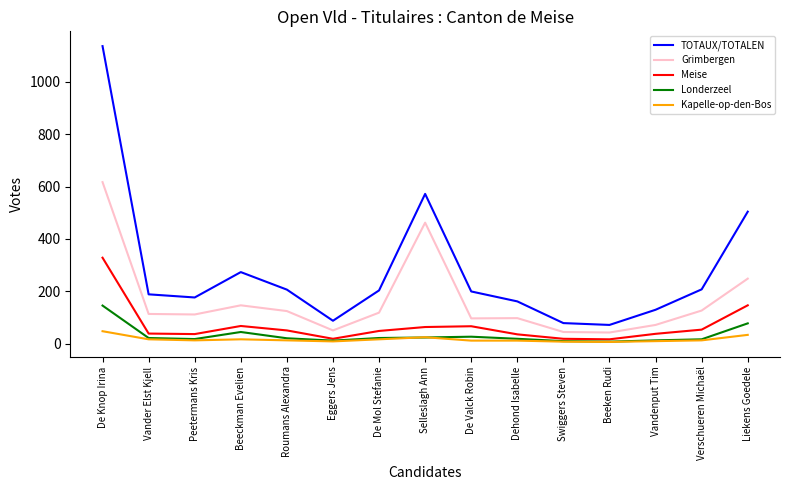

Count the number of data series in this chart.

5